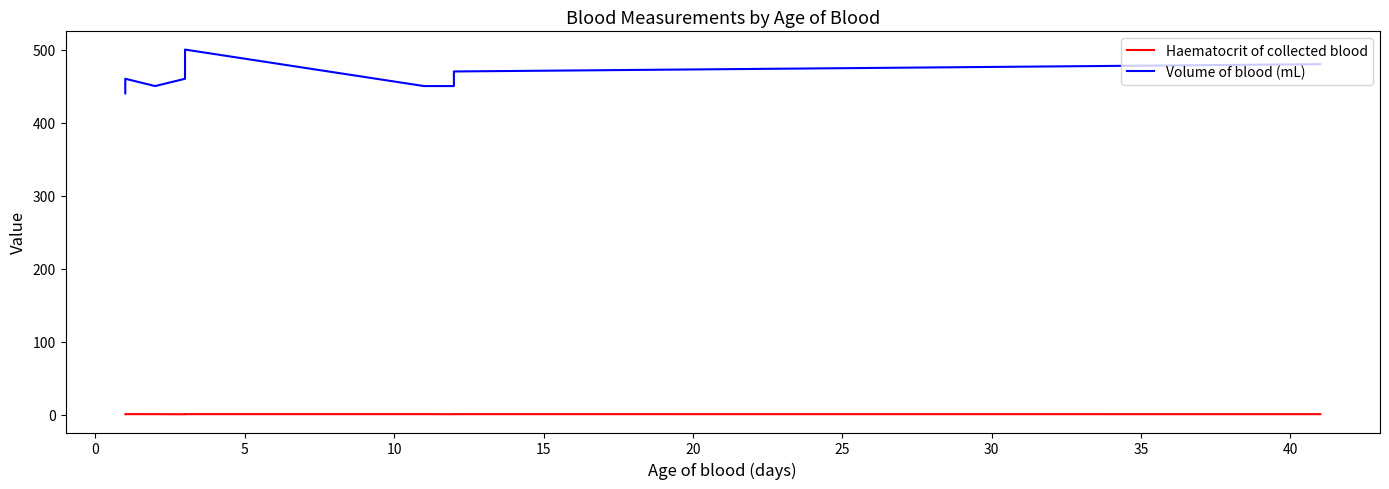

At 30, list the series in order from largest to smallest.

Volume of blood (mL), Haematocrit of collected blood